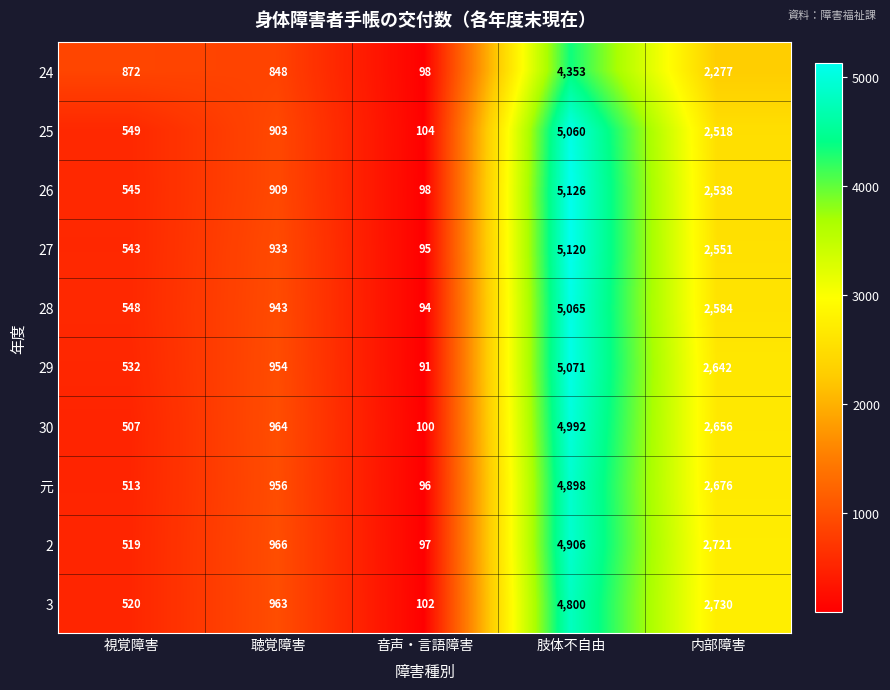

Which series changed the most between 音声・言語障害 and 肢体不自由?

26